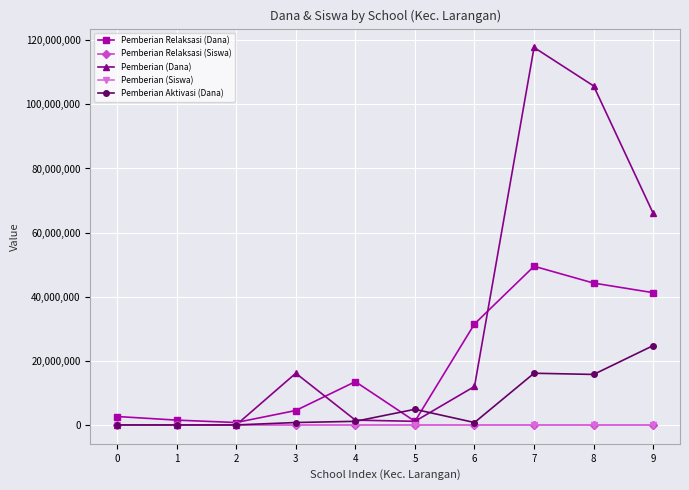

What are all the series names shown in the legend?

Pemberian Relaksasi (Dana), Pemberian Relaksasi (Siswa), Pemberian (Dana), Pemberian (Siswa), Pemberian Aktivasi (Dana)